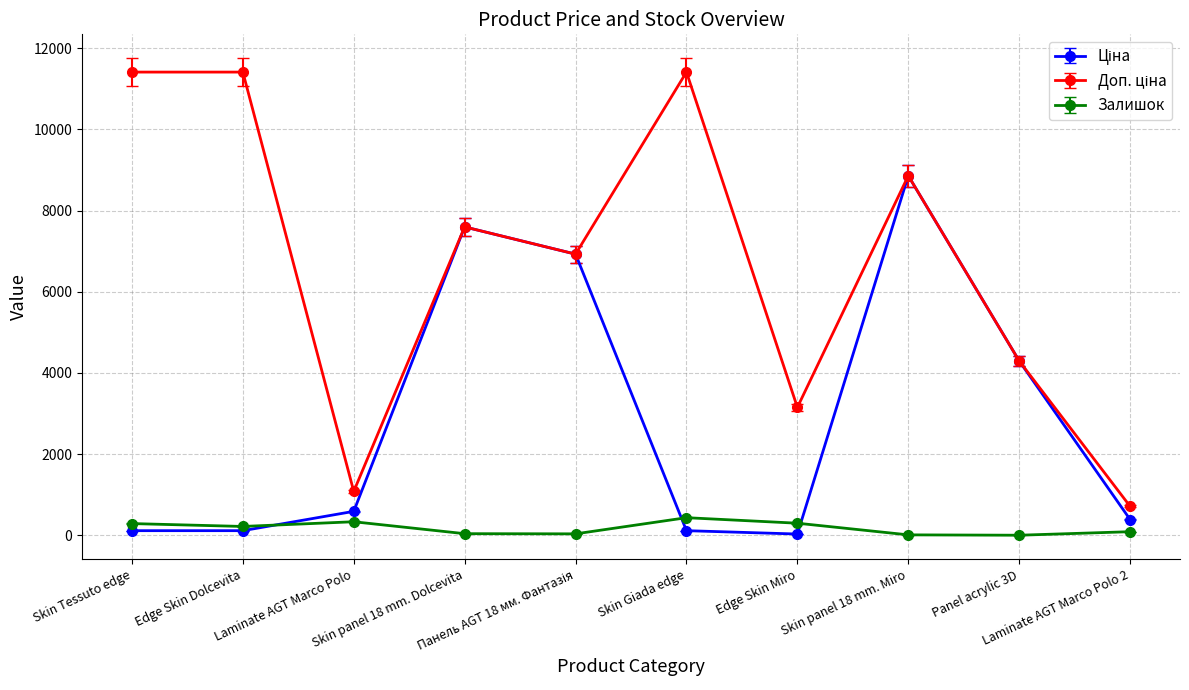

Reading right to left, extract all data points from this chart.

Ціна: Laminate AGT Marco Polo 2=389.3	Panel acrylic 3D=4295.4	Skin panel 18 mm. Miro=8856.7	Edge Skin Miro=31.5	Skin Giada edge=114.1	Панель AGT 18 мм. Фантазія=6925.7	Skin panel 18 mm. Dolcevita=7596.5	Laminate AGT Marco Polo=589.9	Edge Skin Dolcevita=114.1	Skin Tessuto edge=114.1
Доп. ціна: Laminate AGT Marco Polo 2=714.0	Panel acrylic 3D=4295.0	Skin panel 18 mm. Miro=8856.7	Edge Skin Miro=3151.0	Skin Giada edge=11410.0	Панель AGT 18 мм. Фантазія=6925.7	Skin panel 18 mm. Dolcevita=7596.5	Laminate AGT Marco Polo=1081.7	Edge Skin Dolcevita=11410.0	Skin Tessuto edge=11410.0
Залишок: Laminate AGT Marco Polo 2=89.0	Panel acrylic 3D=2.0	Skin panel 18 mm. Miro=11.0	Edge Skin Miro=298.0	Skin Giada edge=434.0	Панель AGT 18 мм. Фантазія=36.0	Skin panel 18 mm. Dolcevita=40.0	Laminate AGT Marco Polo=334.0	Edge Skin Dolcevita=218.0	Skin Tessuto edge=289.0